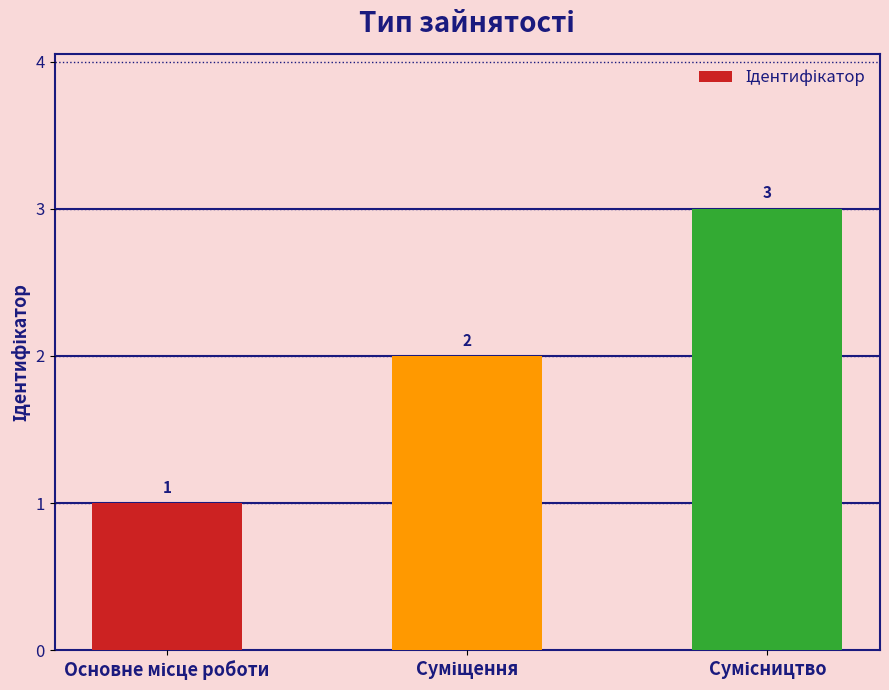

What is the average value?

2